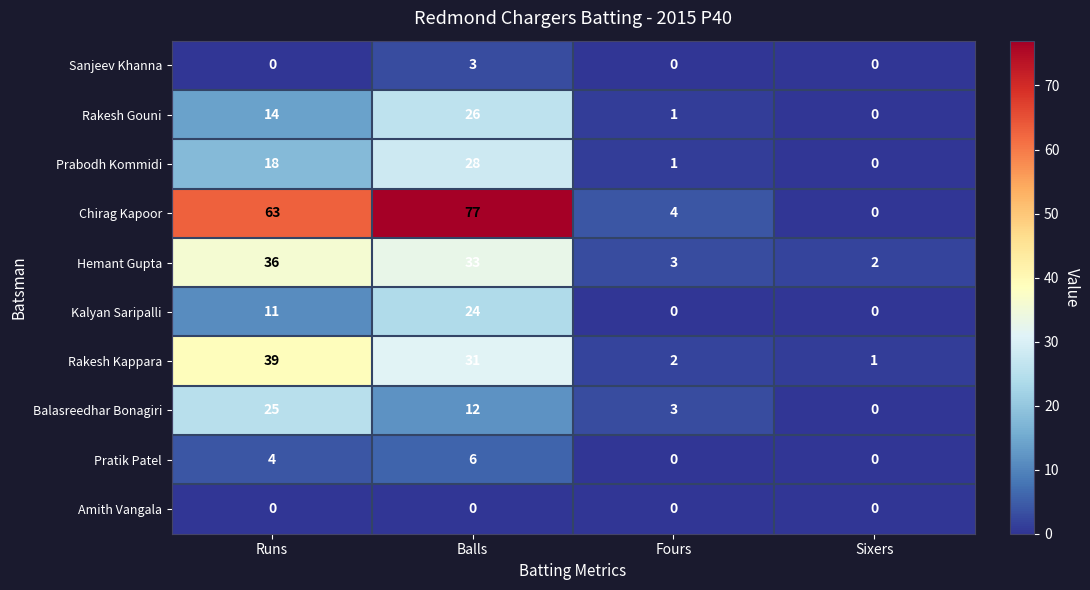

What is the spread (max minus min) of values at Sixers?

2